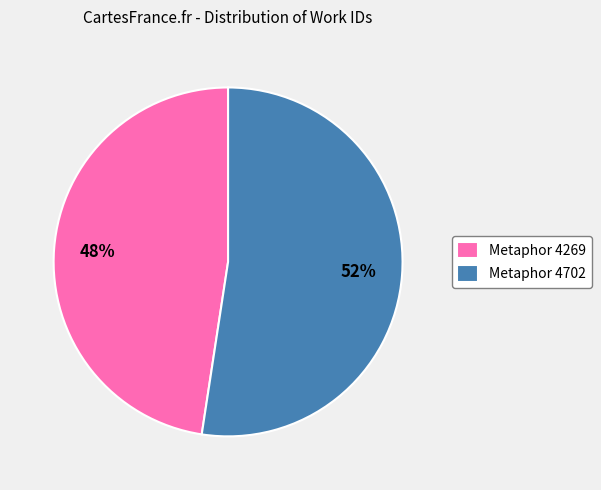

To the nearest percent, what is the combined percentage of Metaphor 4269 and Metaphor 4702?

100%